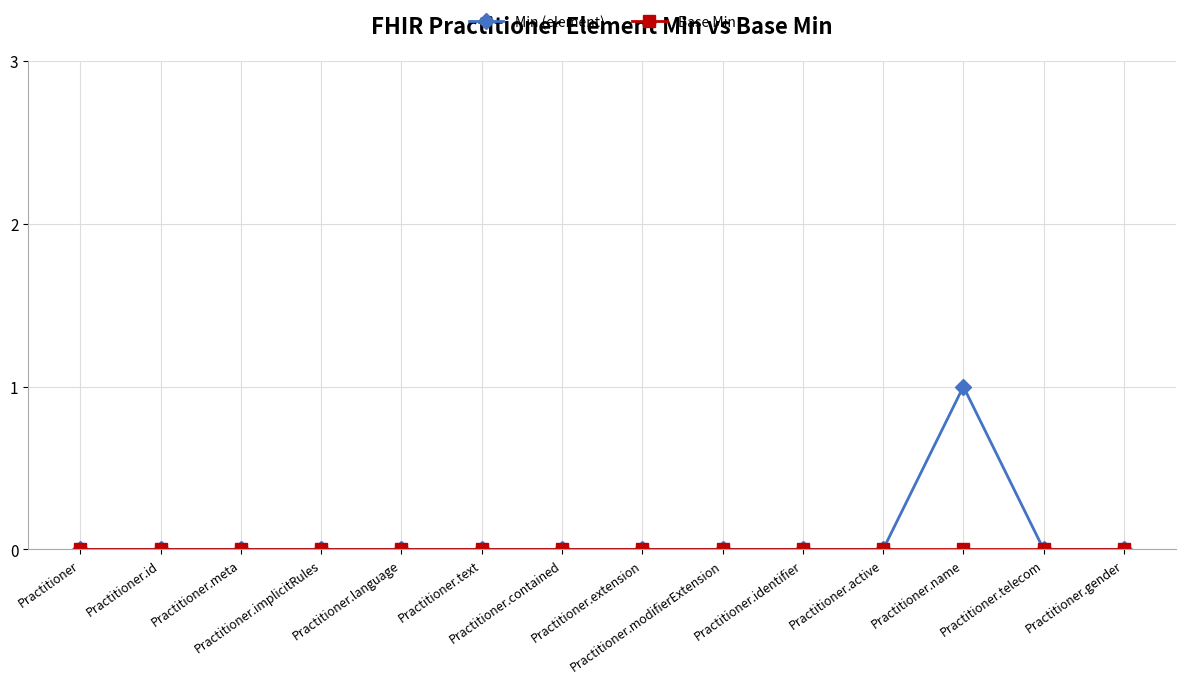

Does the chart have visible grid lines?

Yes